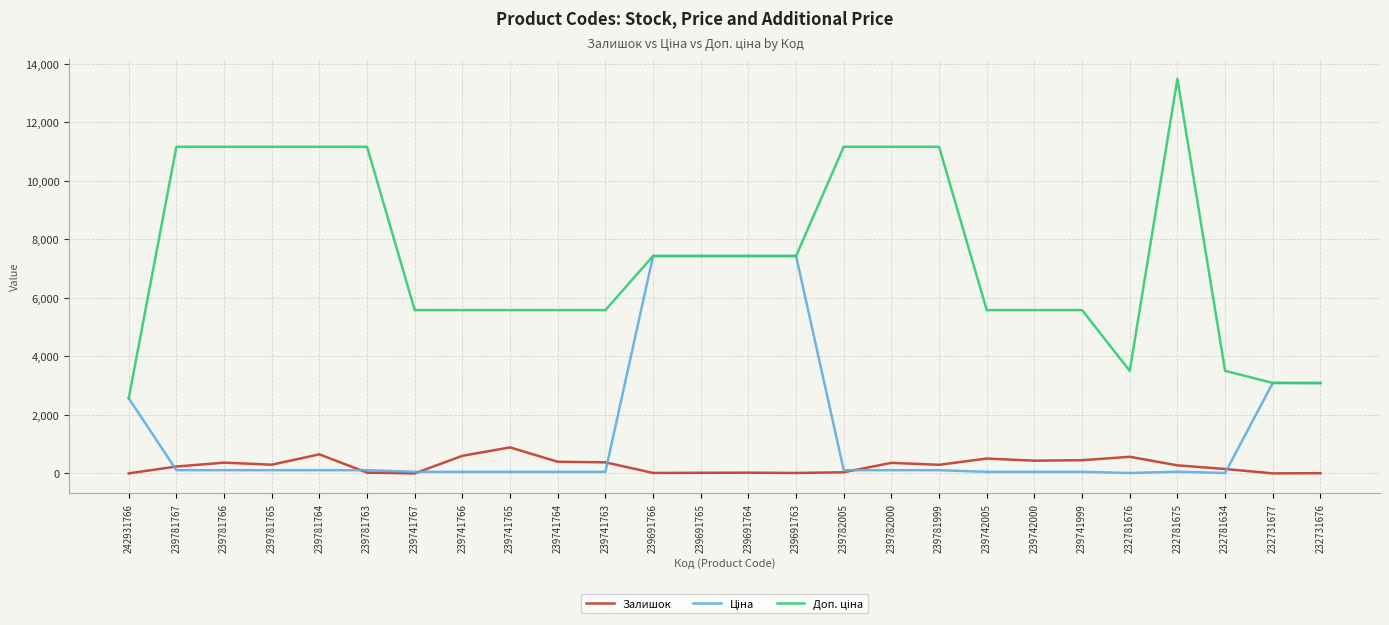

At which category does the chart reach its peak across all series?

232781675